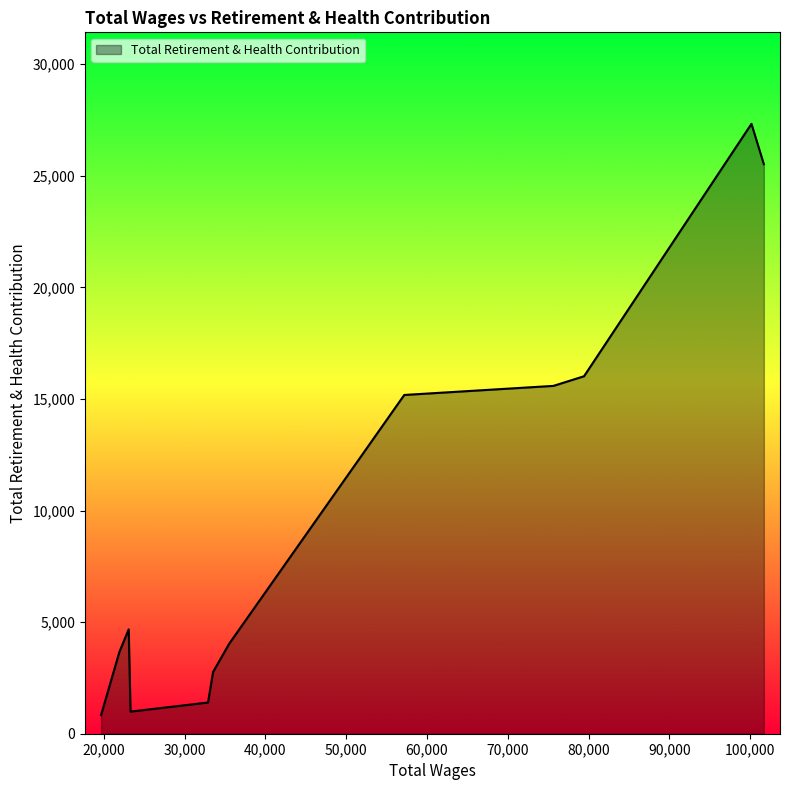

What is the maximum value shown in the chart?

27329